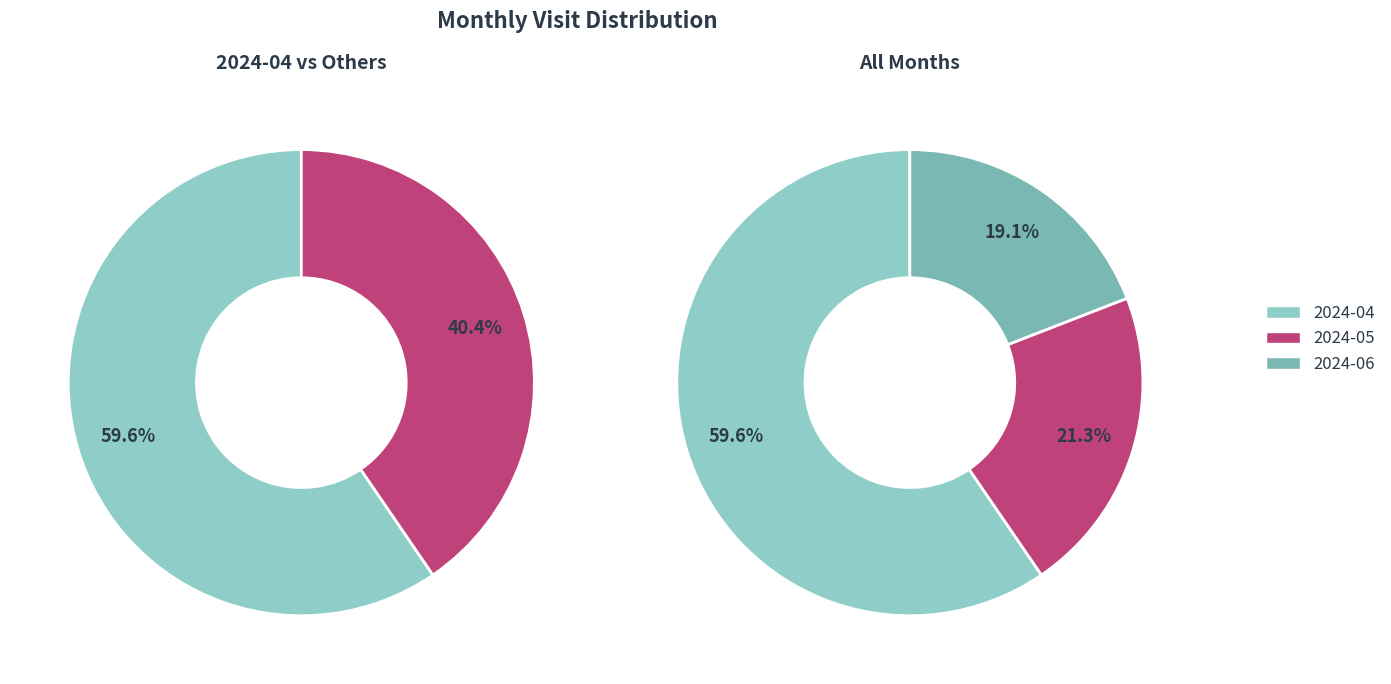

Is 2024-04 the majority of the pie?

Yes